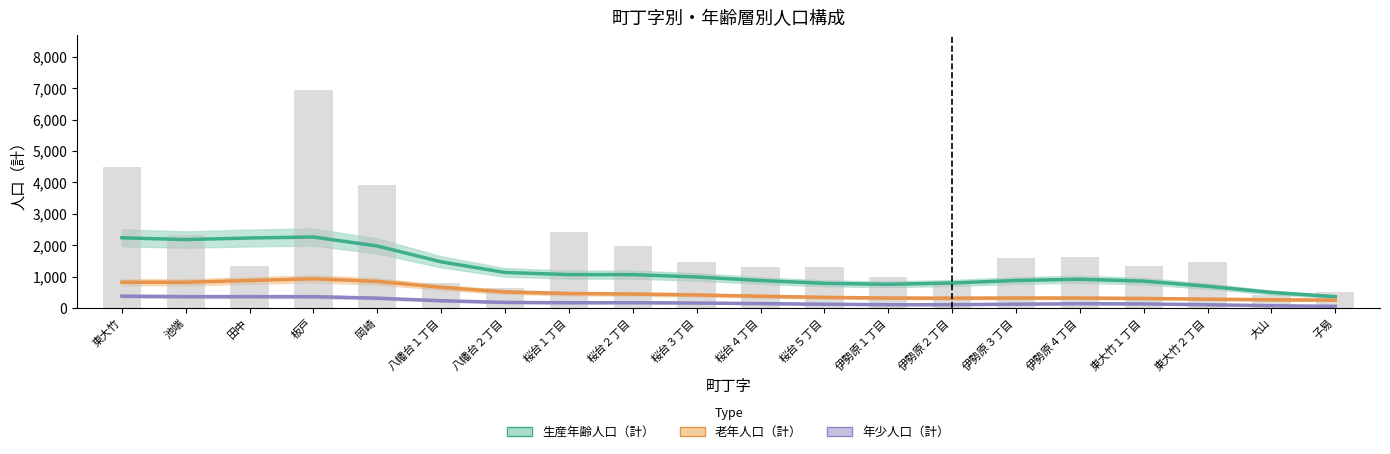

At which label is 総人口（計） closest to 3687?

岡崎